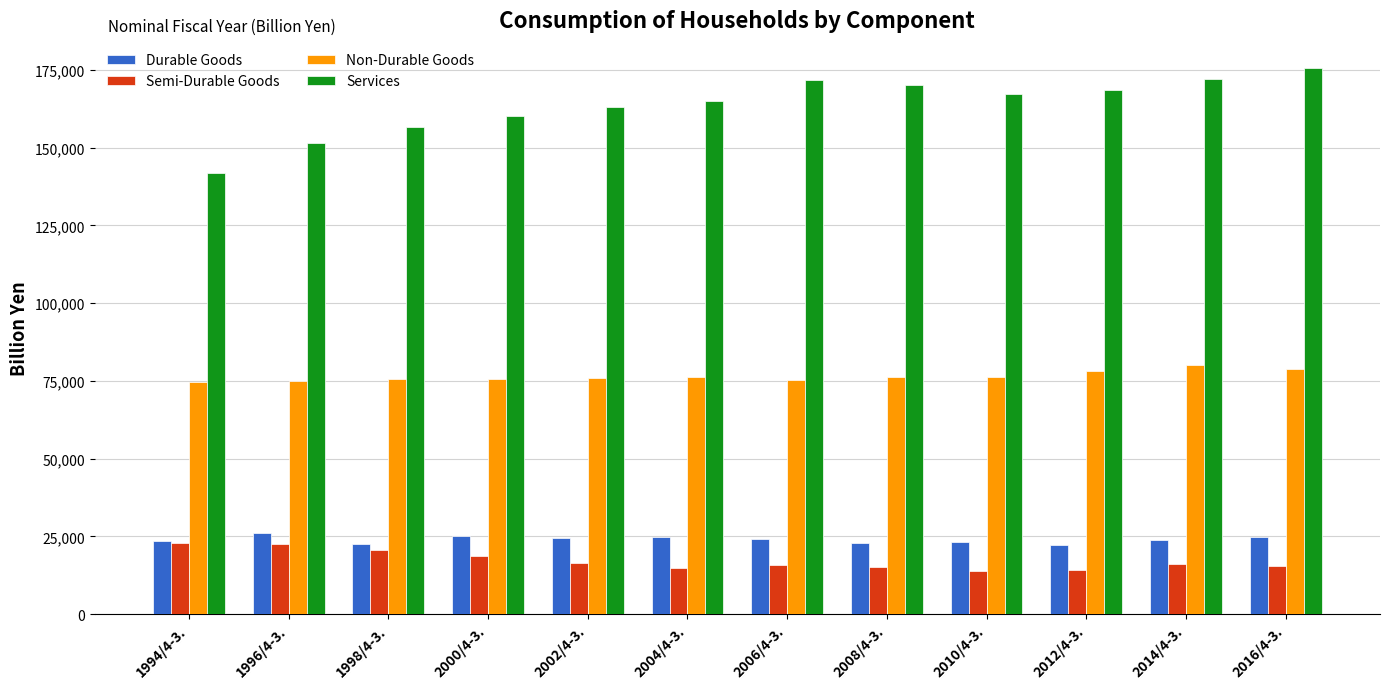

What is the greatest value displayed?

175575.4